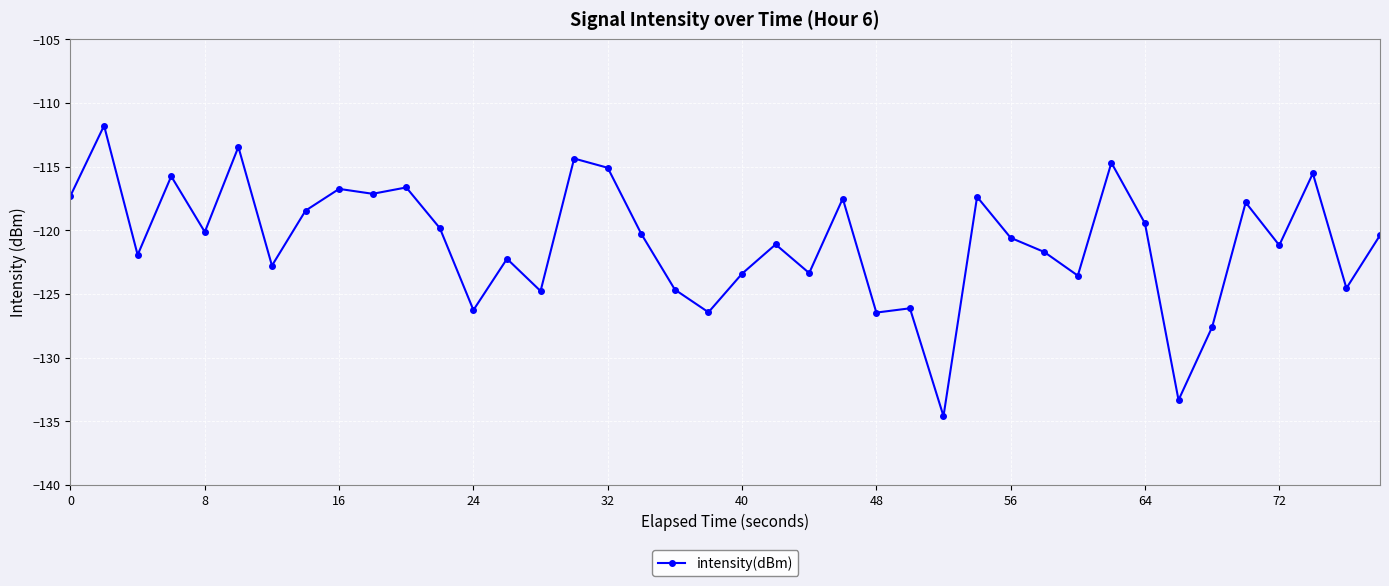

What is the minimum value shown in the chart?

-134.6